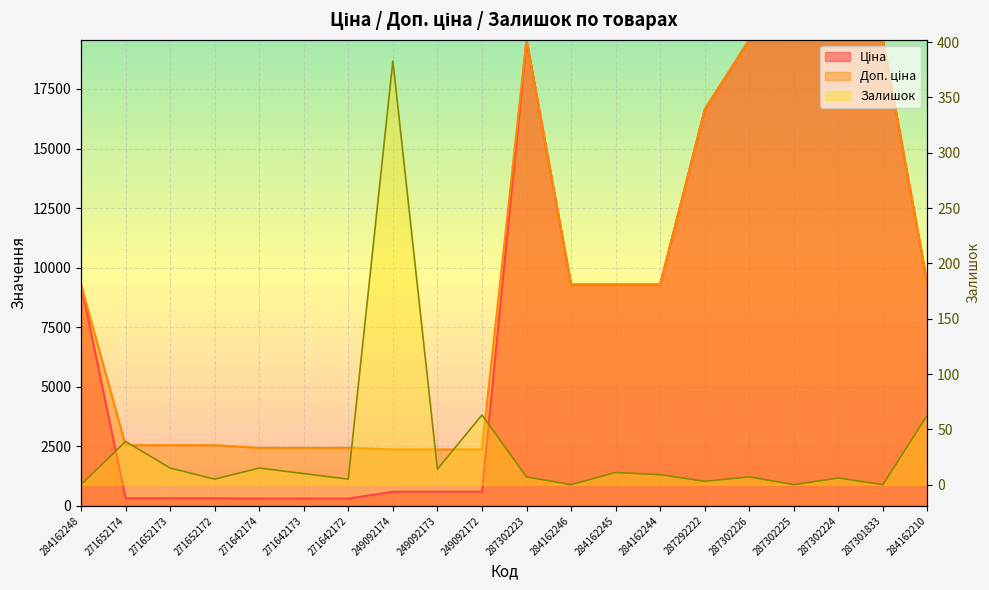

True or false: Доп. ціна has more than 2 points higher than both neighbors.

False